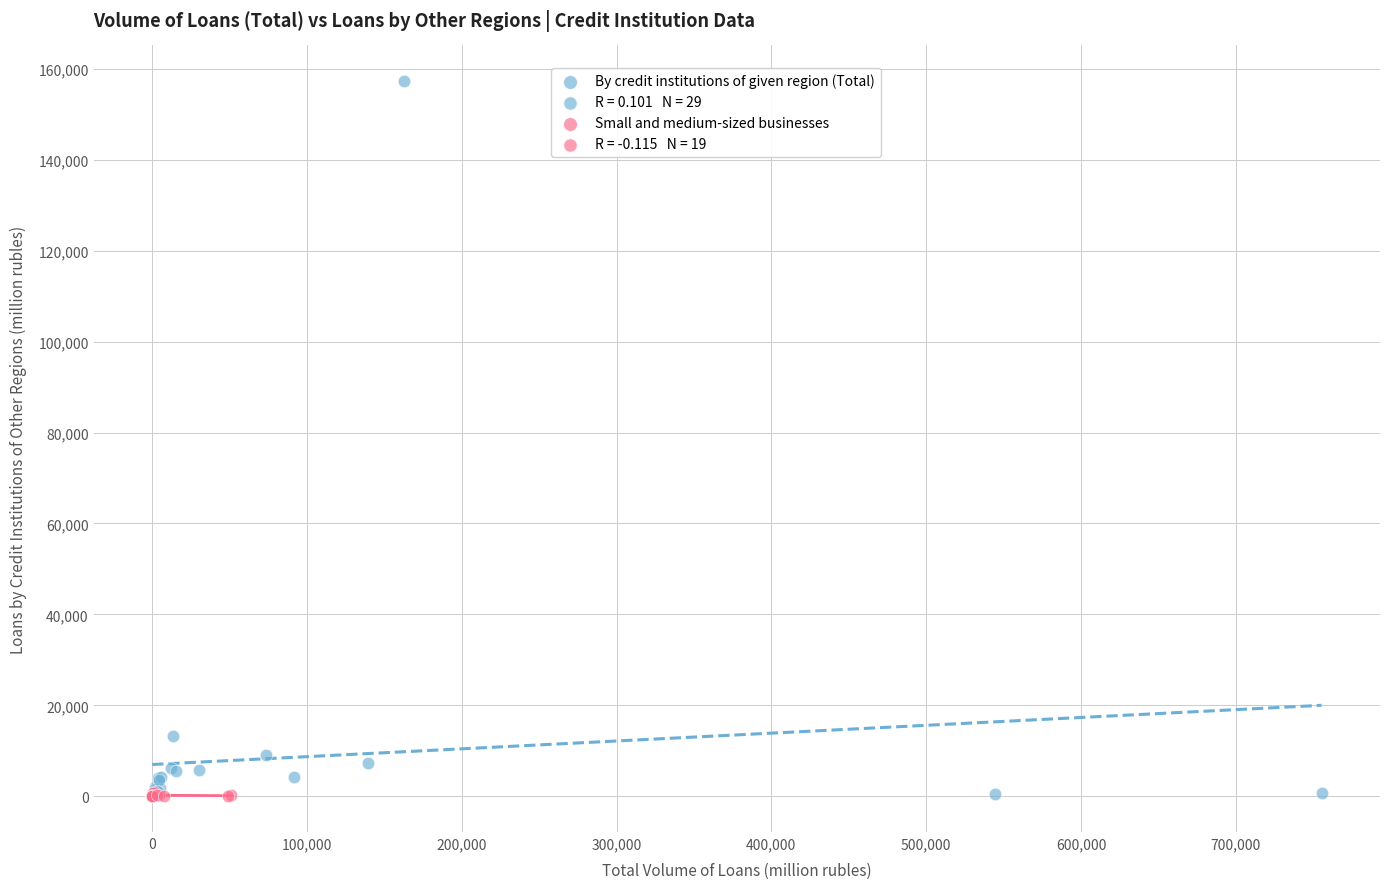

Which series has the widest spread of Y values?

By credit institutions of given region (Total)